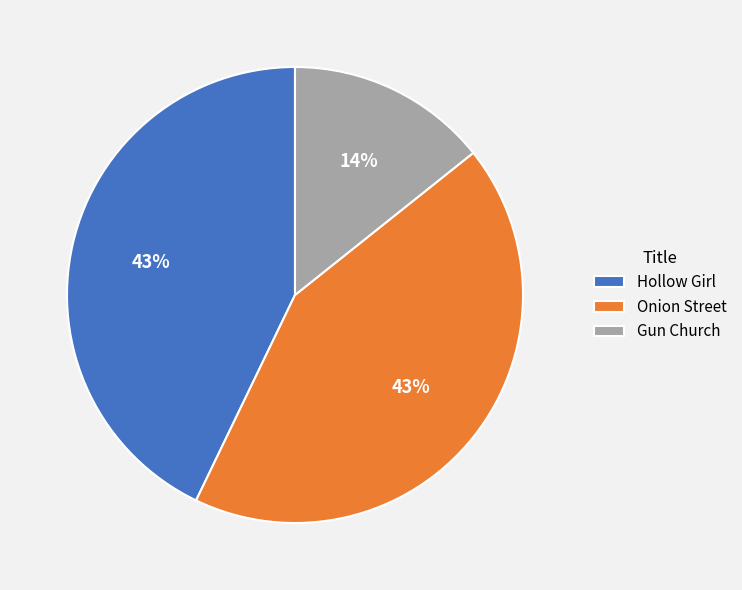

Combined, do Gun Church and Onion Street account for over 50%?

Yes